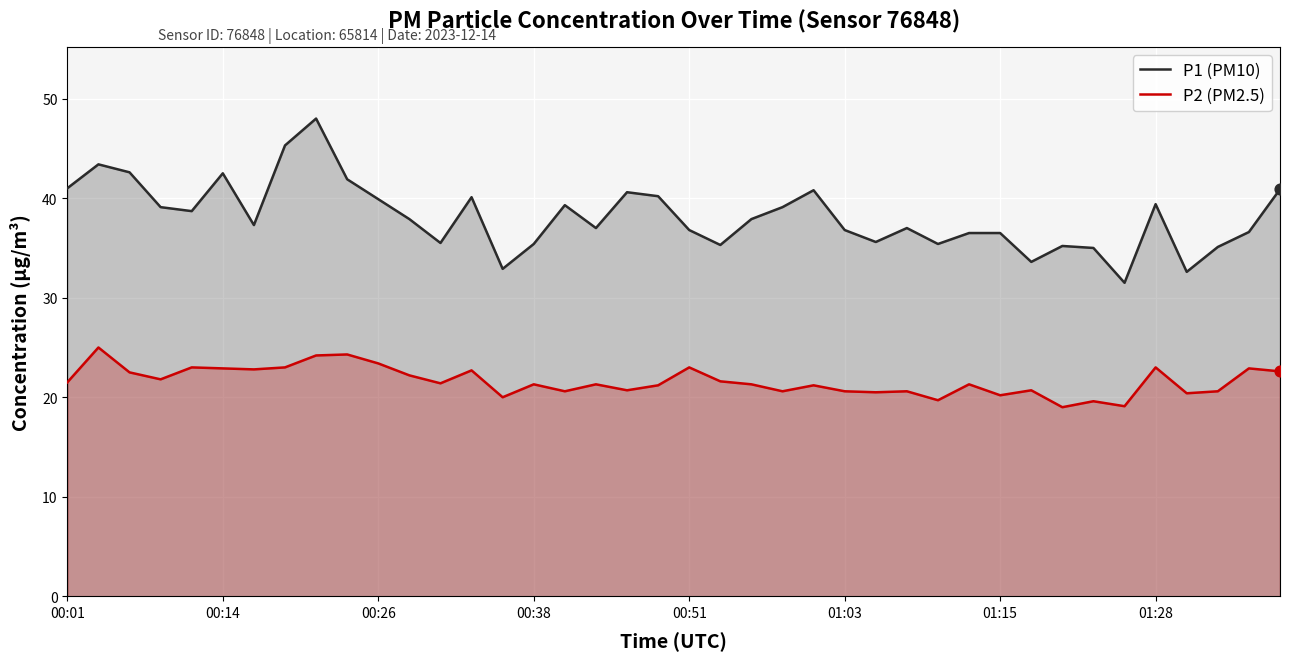

At how many categories does at least one series exceed 40?

12